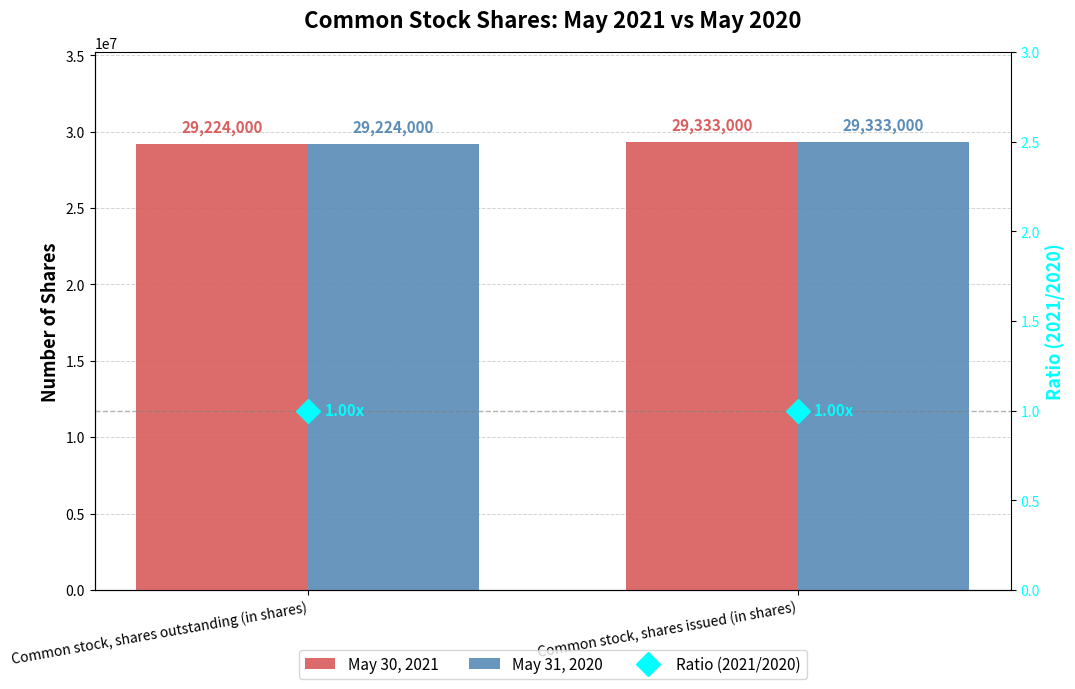

Are the bars horizontal?

No